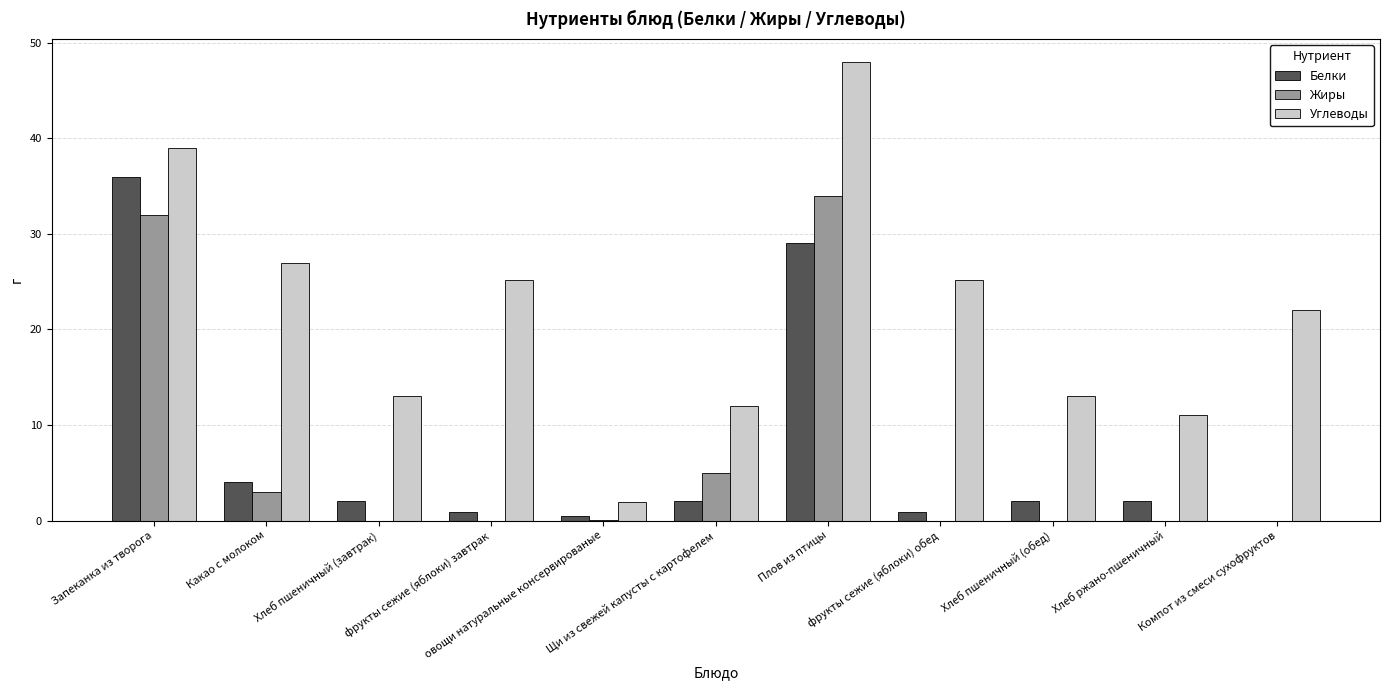

What is the highest value of the Углеводы series?

48.0